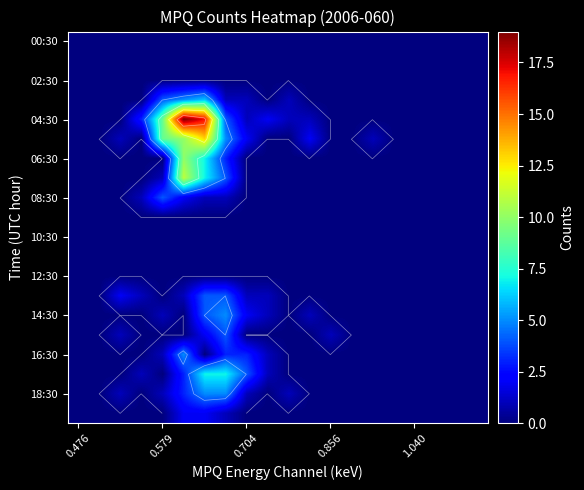

Is the value of 10:30 at 0.476 greater than the value of 06:30 at 0.704?

No